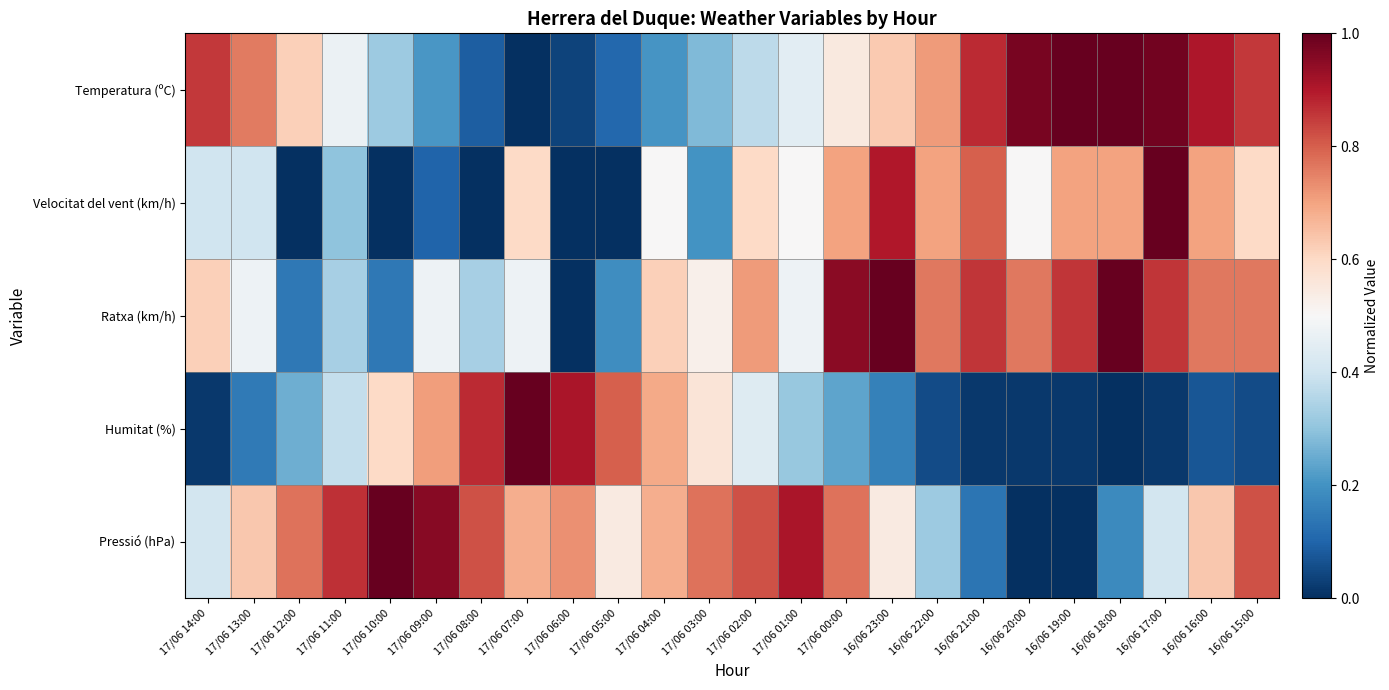

Which series changed the most between 17/06 08:00 and 16/06 15:00?

Humitat (%)